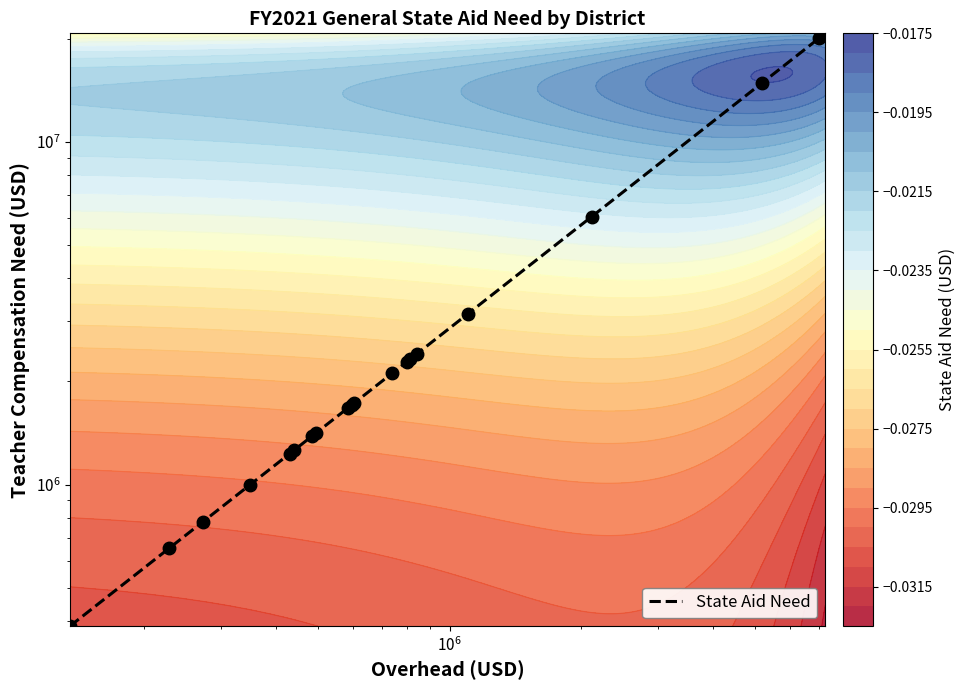

Reading left to right, list all the values displayed in this chart.

386540.2	653032.0	778602.4	996721.5	1232692.9	1261785.6	1383329.9	1414163.3	1673566.9	1709752.0	1732750.1	2116431.4	2283675.6	2321863.6	2408765.3	3146348.7	6056090.6	14870752.8	20029981.8	20735340.3